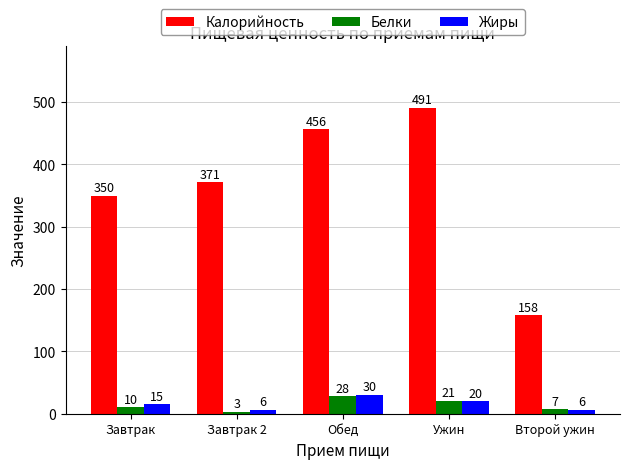

What is the difference between the second highest and second lowest values in the Жиры series?

14